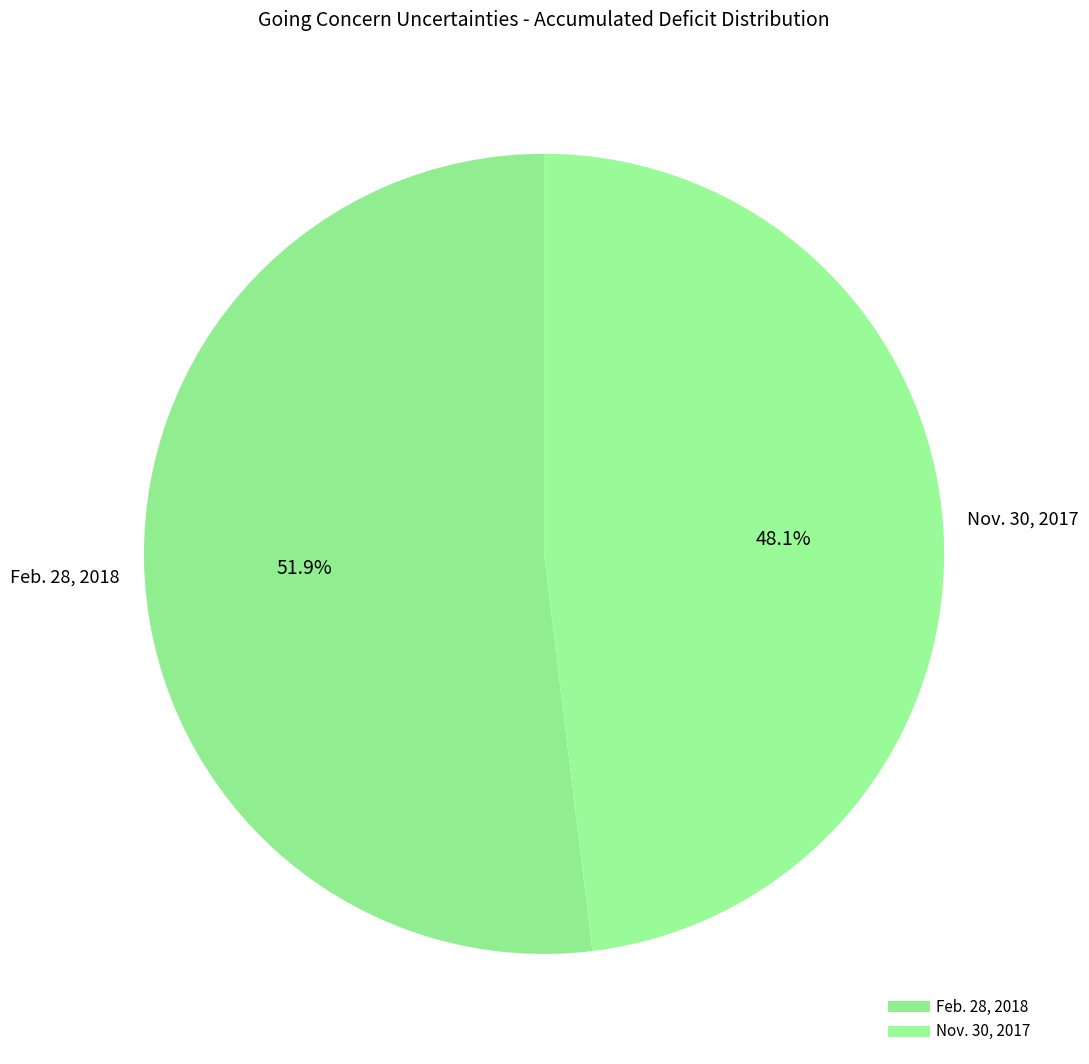

To the nearest percent, what is the combined percentage of Nov. 30, 2017 and Feb. 28, 2018?

100%